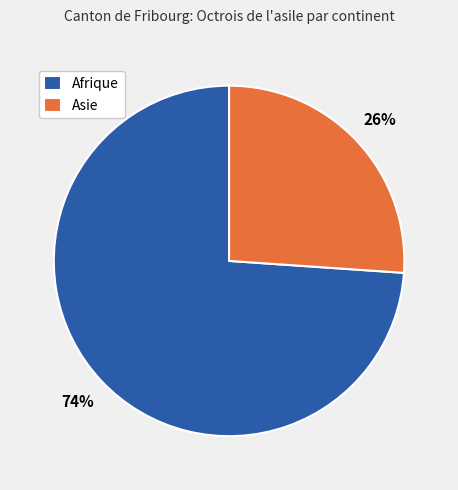

Do Afrique and Asie together represent more than half of the pie?

Yes